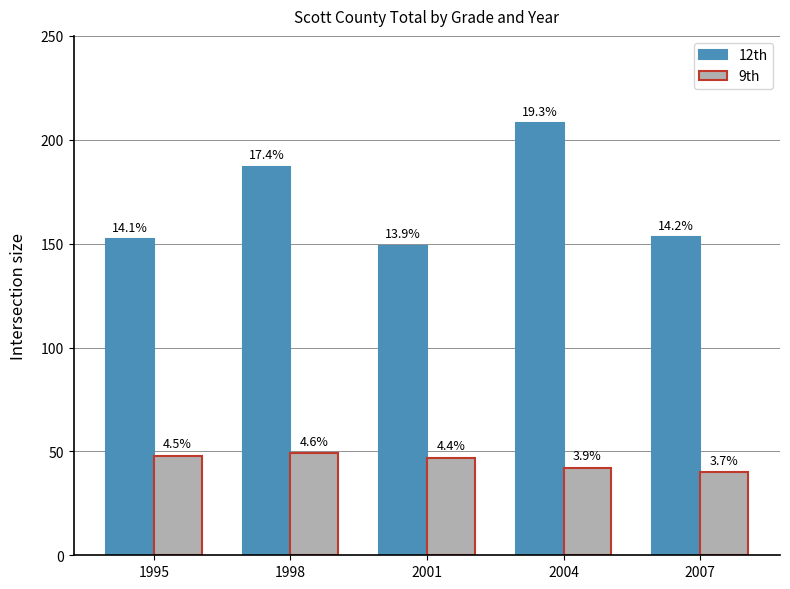

At which category is the sum across all series the highest?

2004